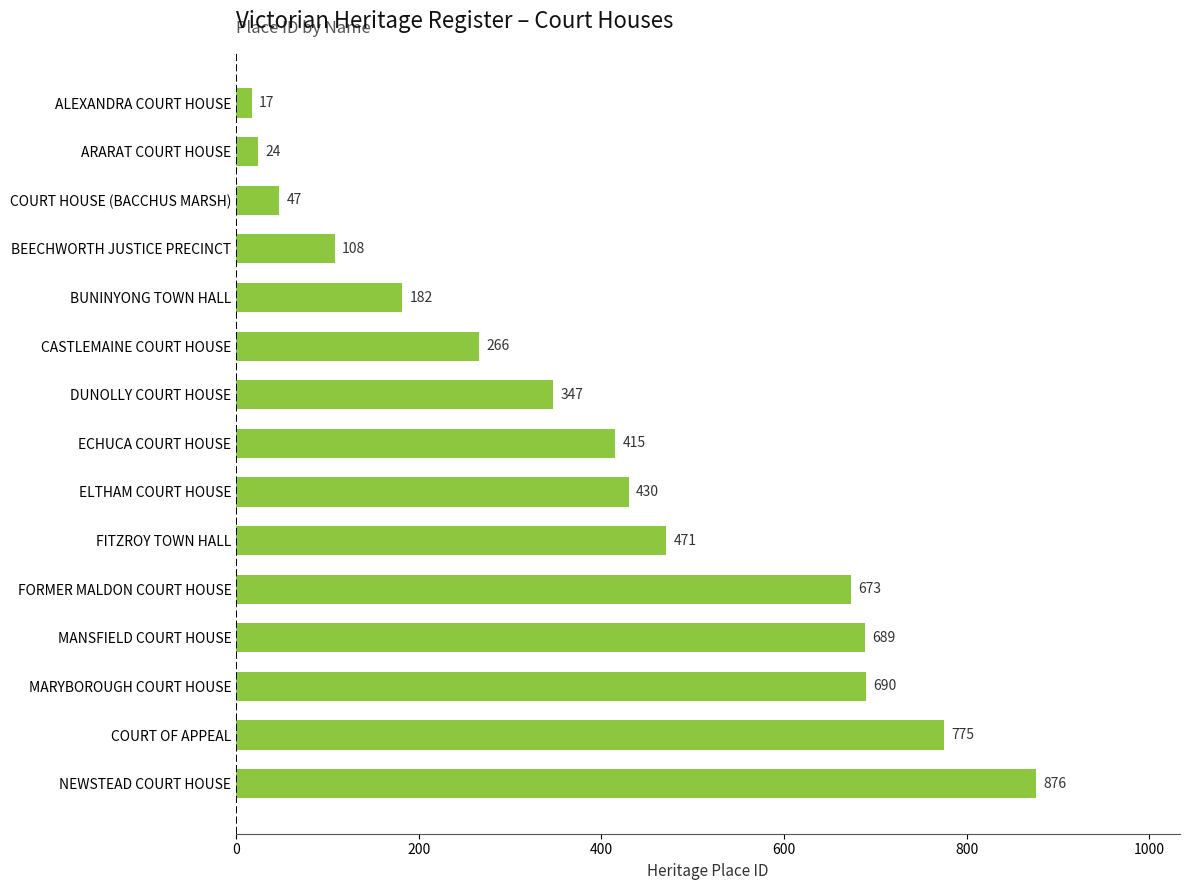

Read the value at BUNINYONG TOWN HALL.

182